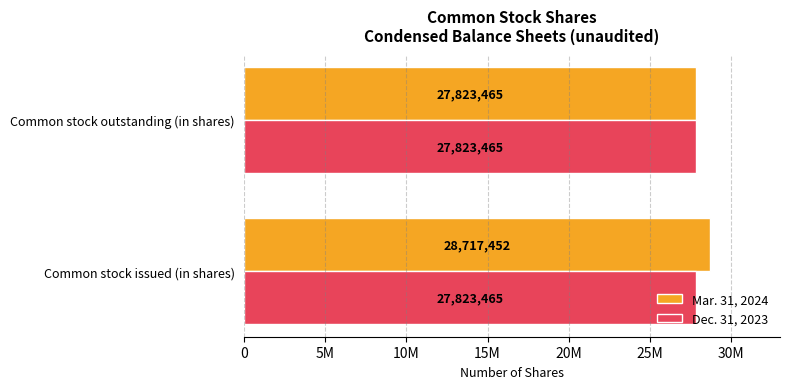

Which series has the widest spread of values?

Mar. 31, 2024